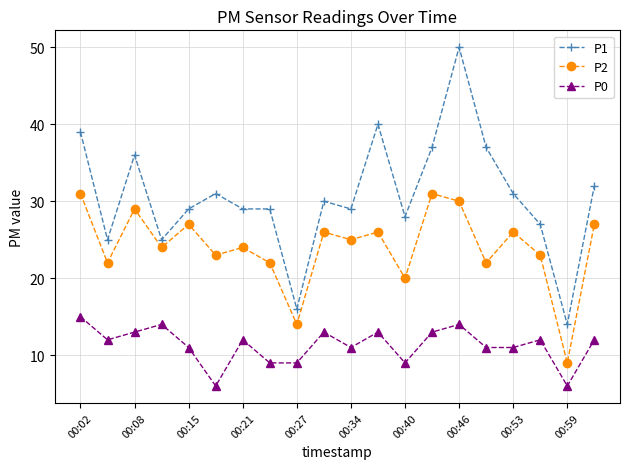

True or false: P0 and P2 cross at least once.

False